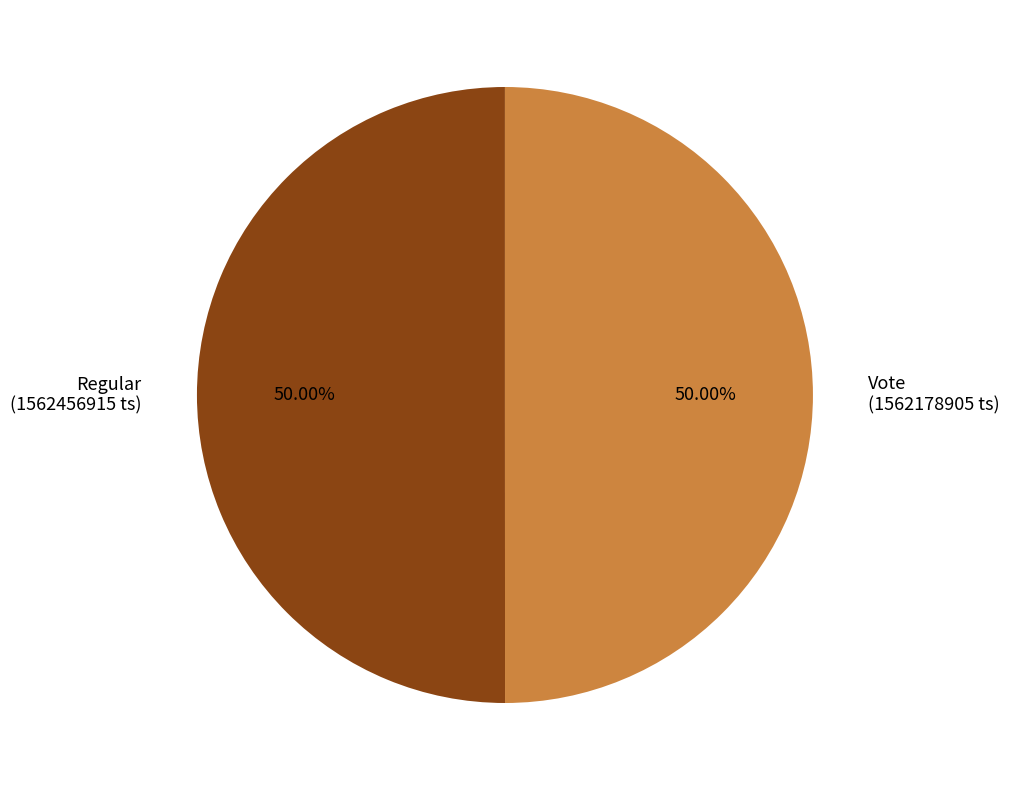

What is the ratio of the value at Regular (1562456915 ts) to the value at Vote (1562178905 ts)?

1.0